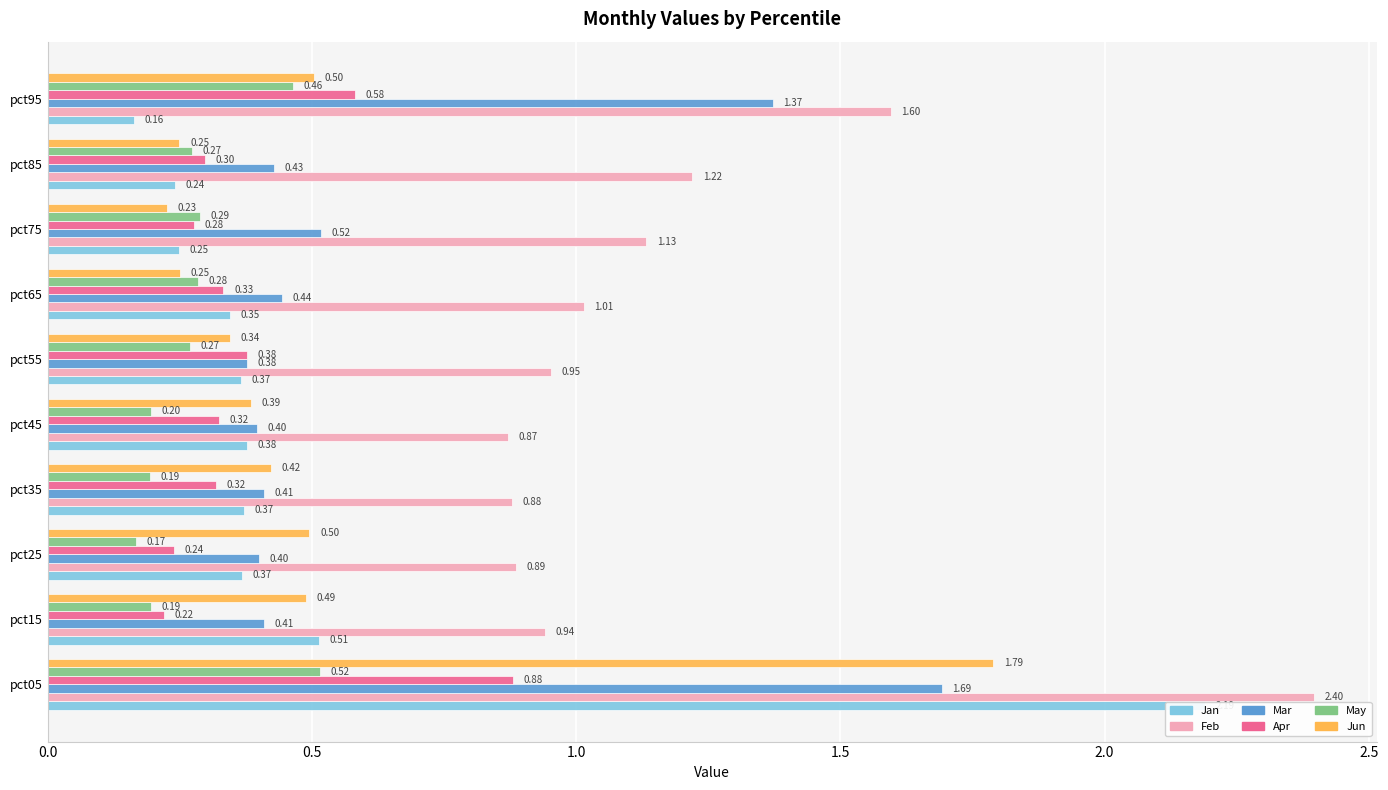

What is the highest value of the May series?

0.5